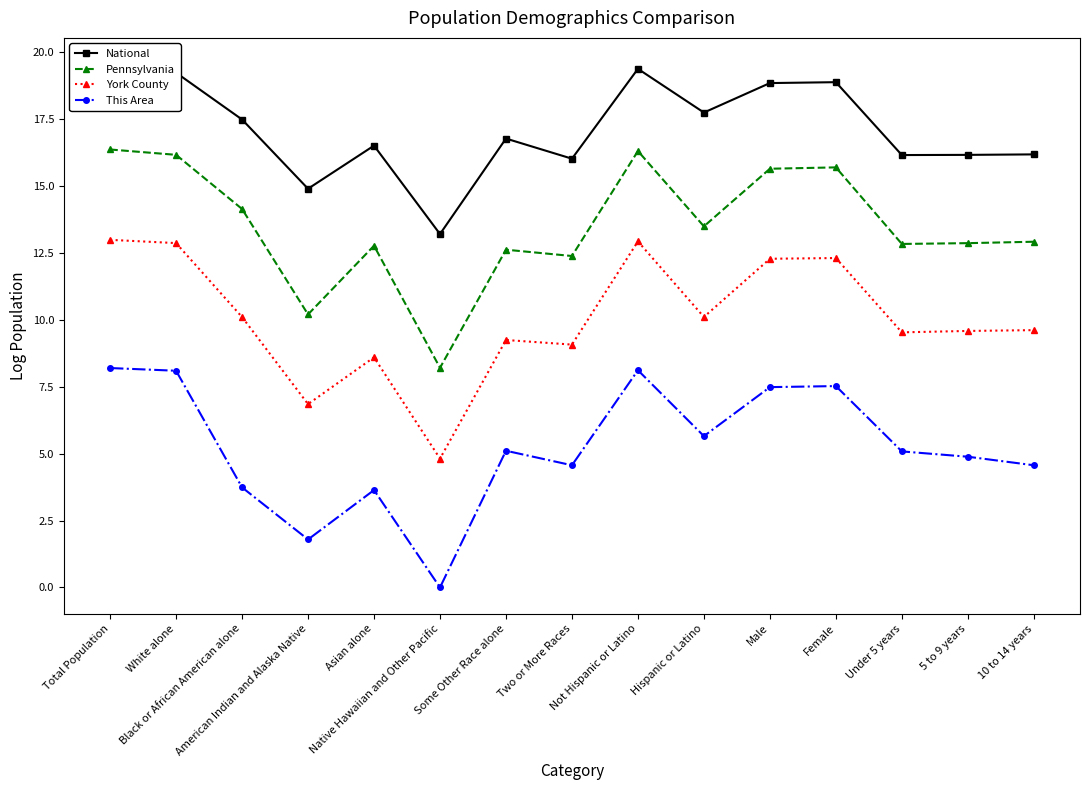

What is the value of the Pennsylvania point at the 14th from the left?

12.9